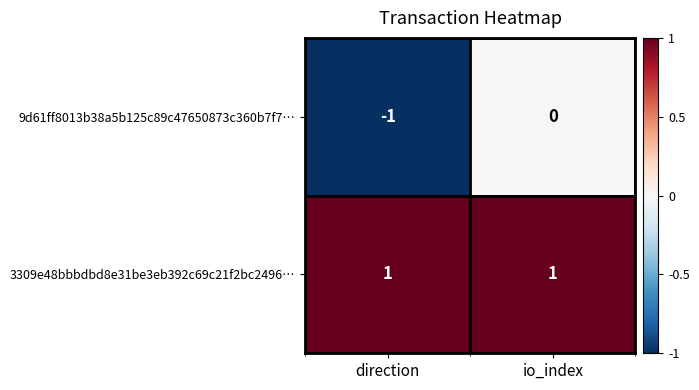

Which series has the largest total across all categories?

3309e48bbbdbd8e31be3eb392c69c21f2bc2496…